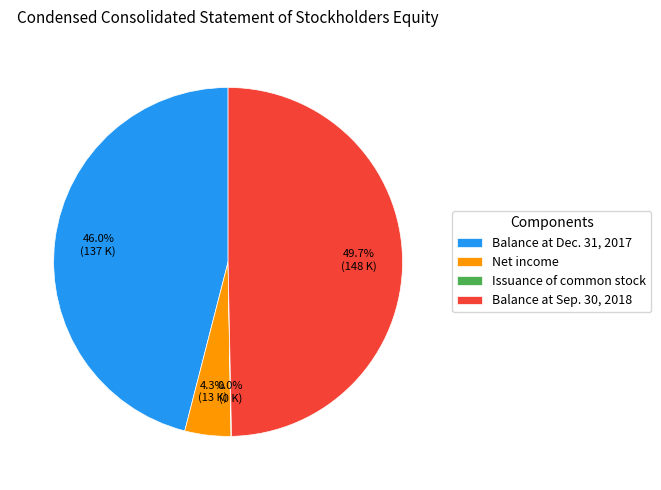

To the nearest percent, what portion does Balance at Dec. 31, 2017 represent?

46%